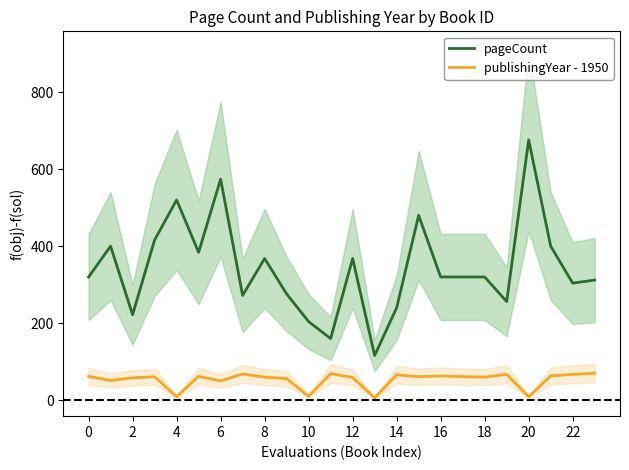

True or false: pageCount and publishingYear - 1950 cross at least once.

False